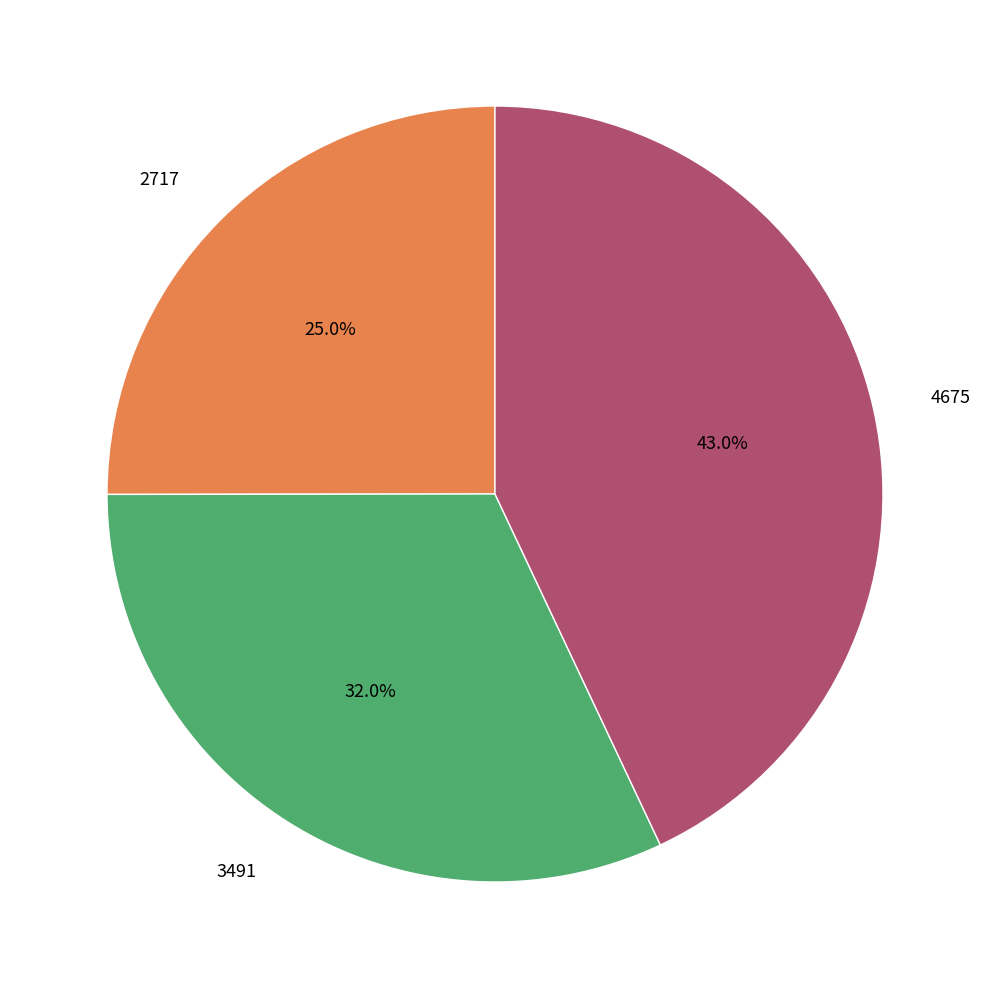

Does any single category account for the majority?

No